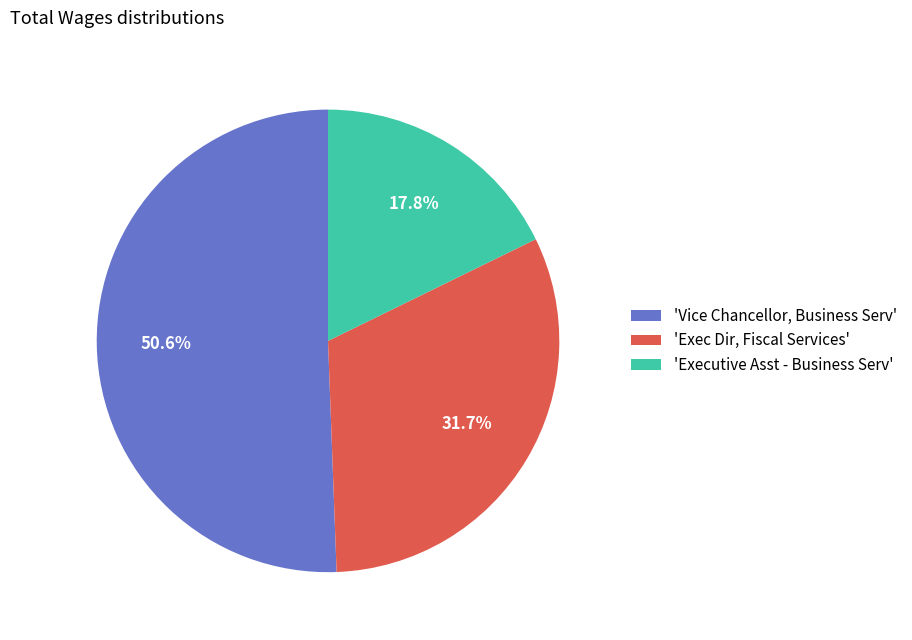

What is the majority slice?

'Vice Chancellor, Business Serv'